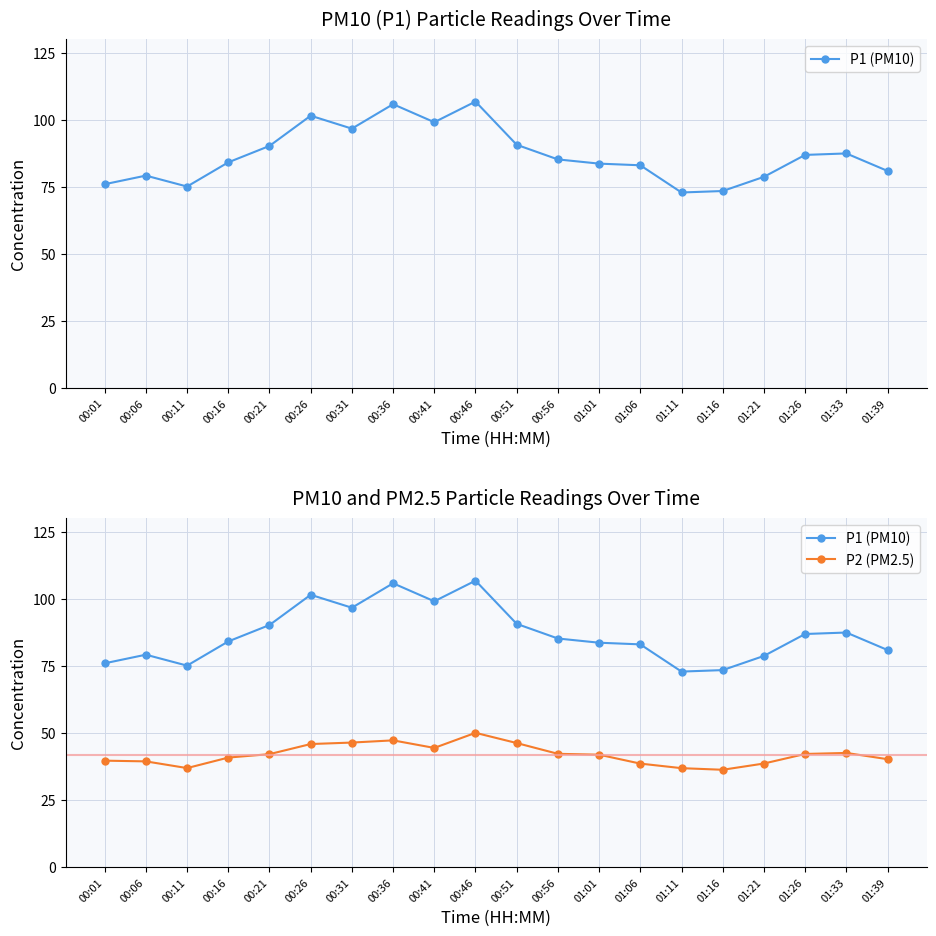

True or false: P2 (PM2.5) and P1 (PM10) cross at least once.

False